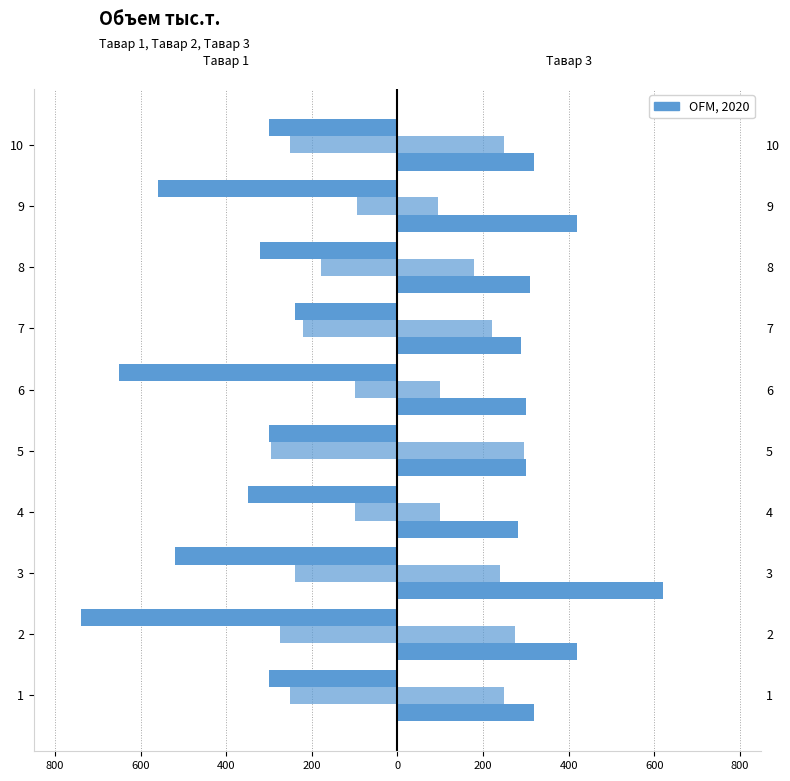

Which series has the largest range (max minus min)?

Тавар 1